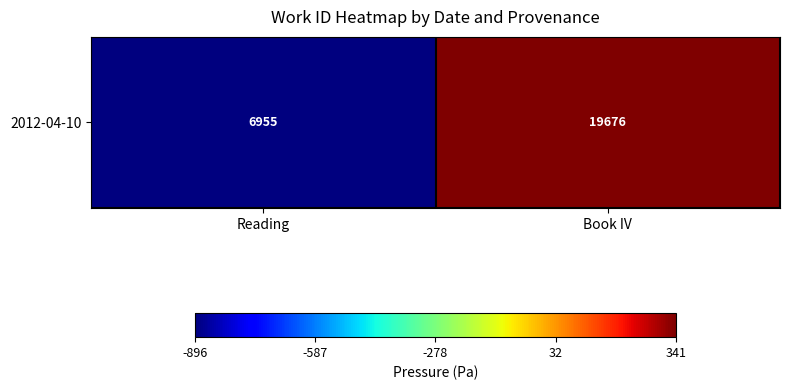

What is the change in value from Reading to Book IV?

+1237